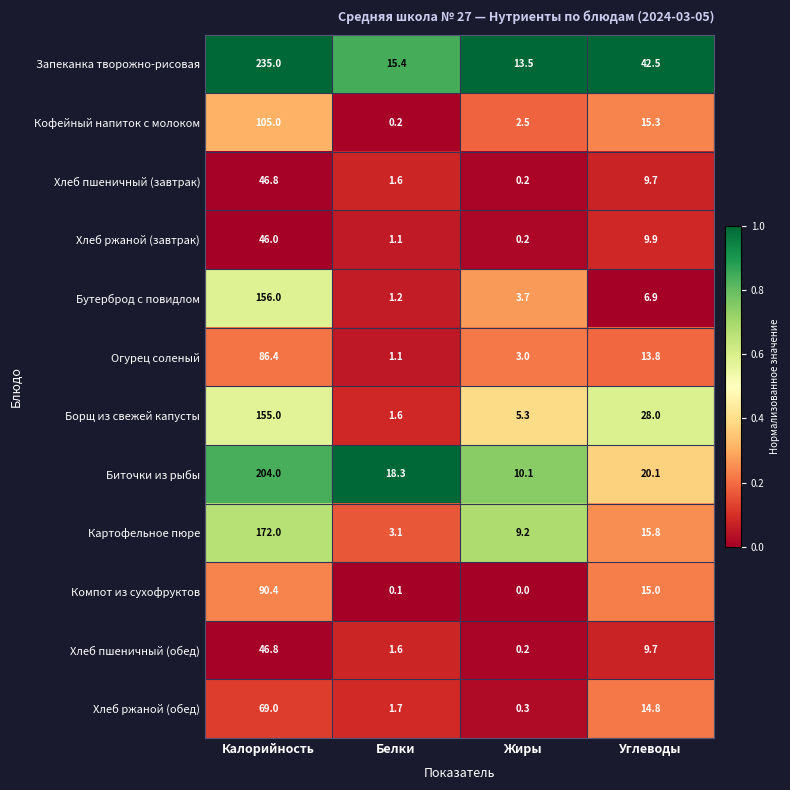

Rank the categories by Биточки из рыбы value from highest to lowest.

Калорийность, Углеводы, Белки, Жиры